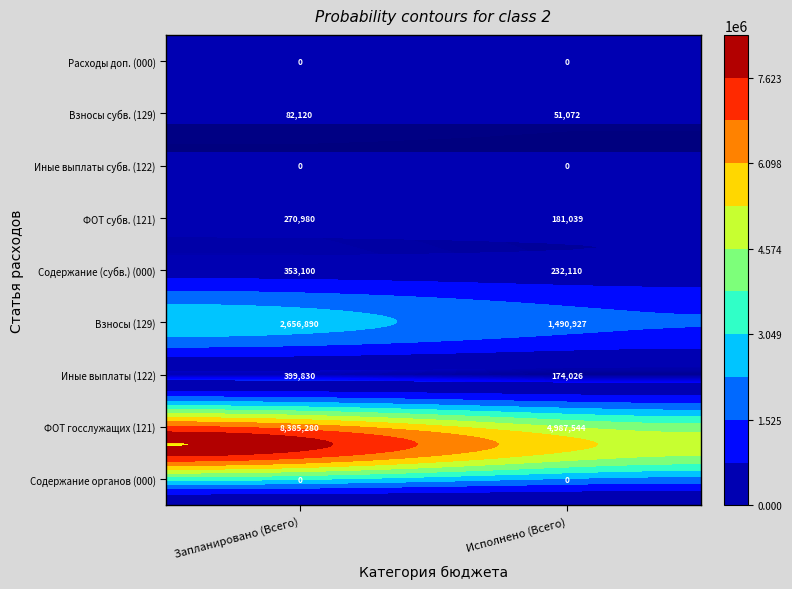

The value of Взносы субв. (129) at Запланировано (Всего) is 125098.8. True or false?

False